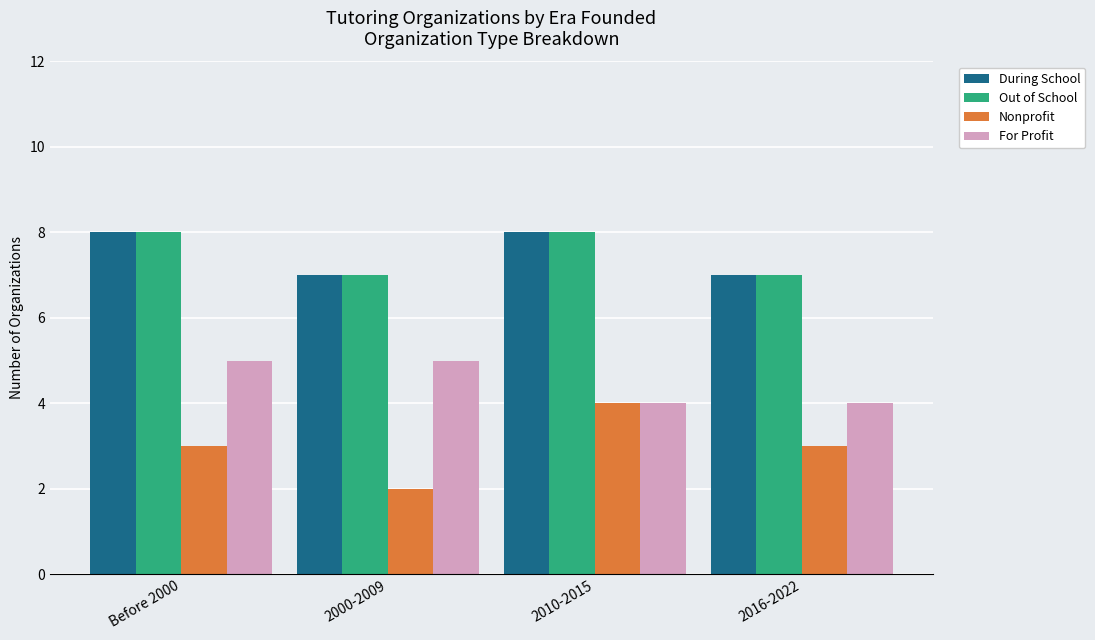

What is the spread (max minus min) of values at 2016-2022?

4